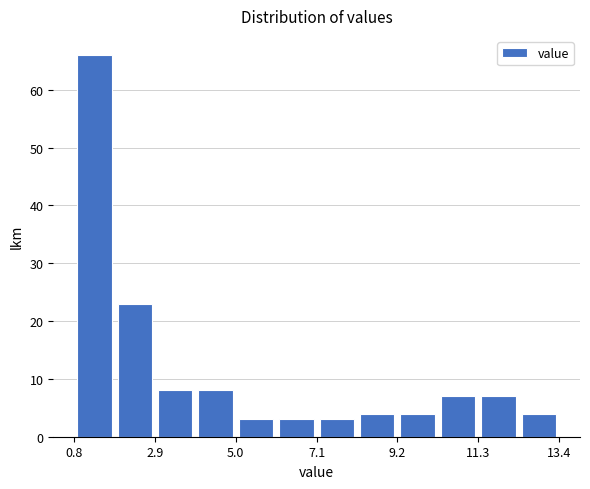

Around what value on the x-axis is the tallest bar? Give the approximate position of its centre, as read against the axis.

1.5